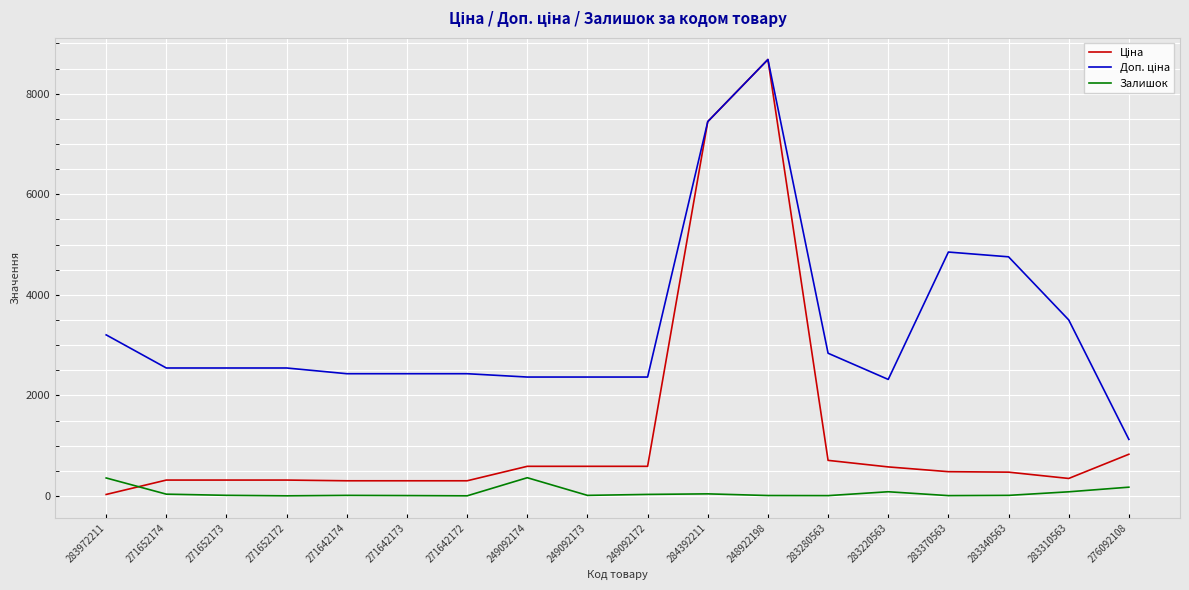

Is it true that Залишок equals 360.0 at 283972211?

True